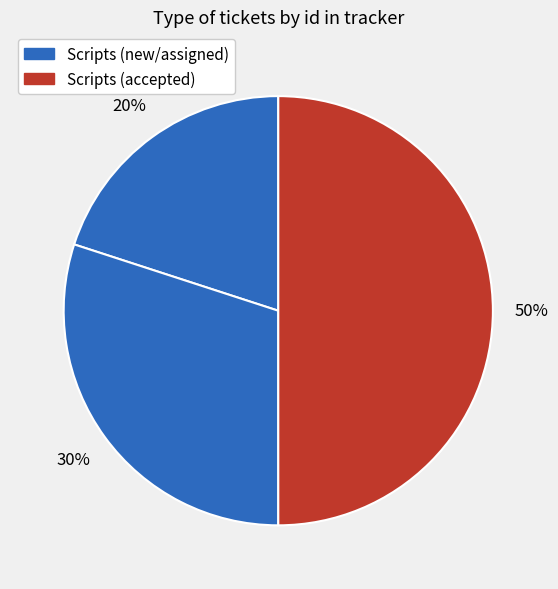

How many segments does this pie chart have?

3